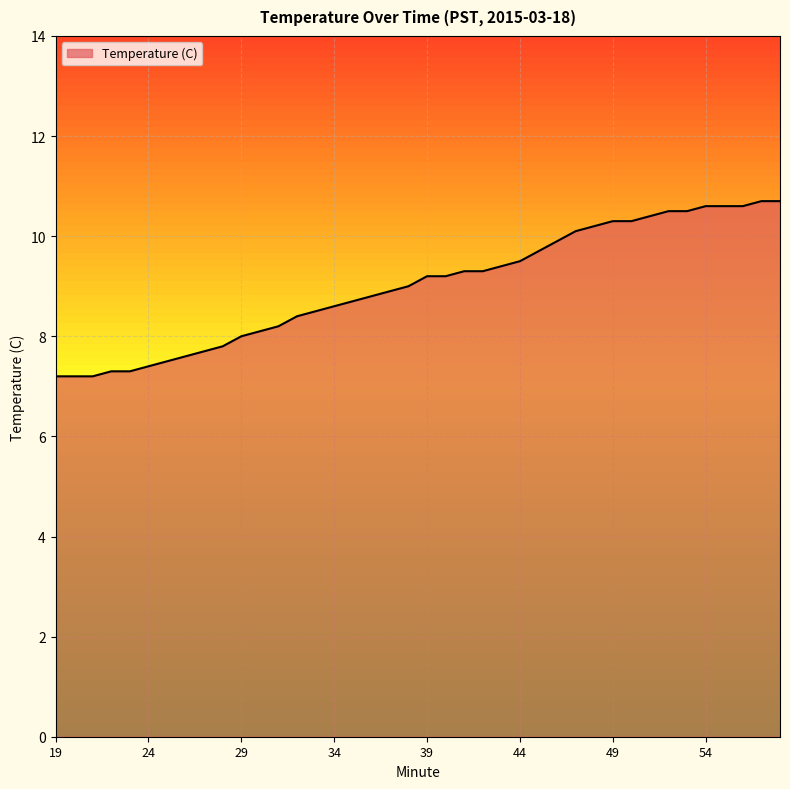

What is the maximum value shown in the chart?

10.7